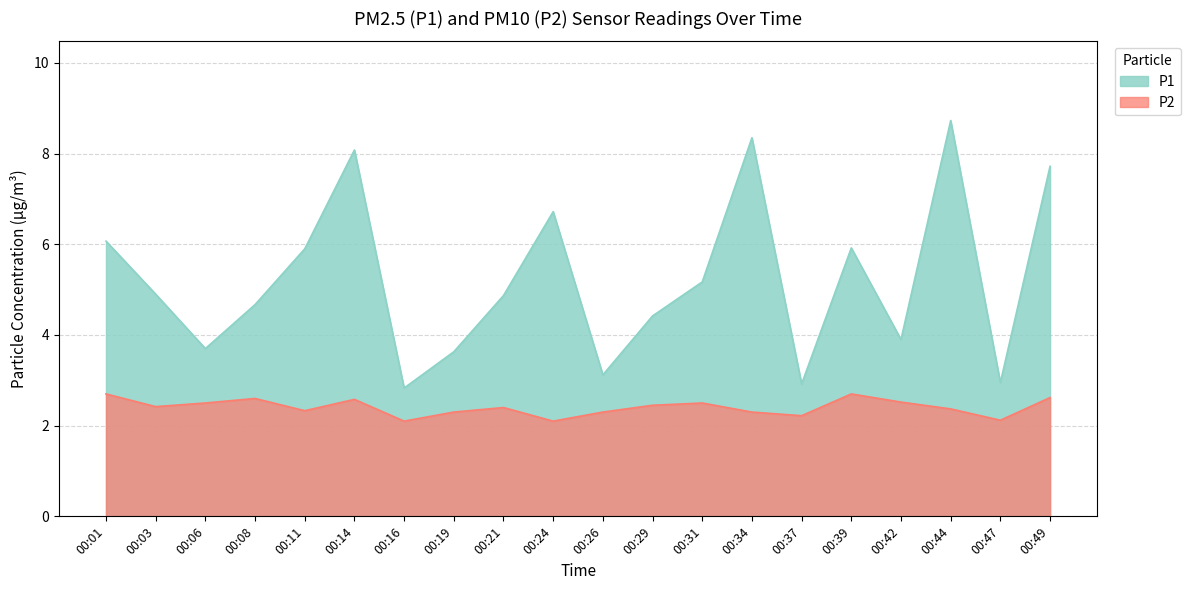

What is the value of the P1 point at the 16th from the left?

5.9